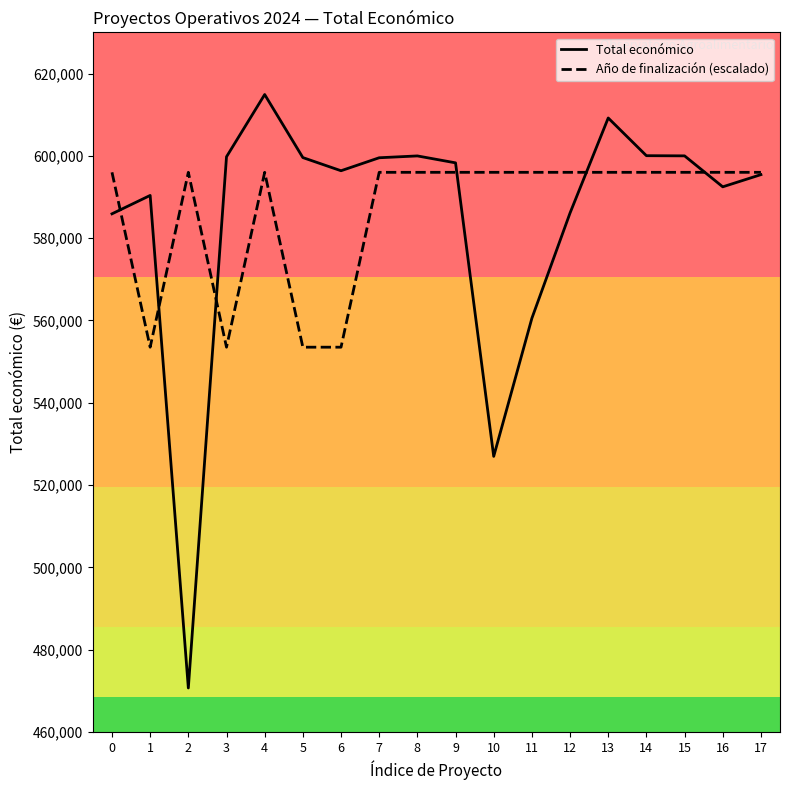

True or false: Total económico has more than 2 points higher than both neighbors.

True